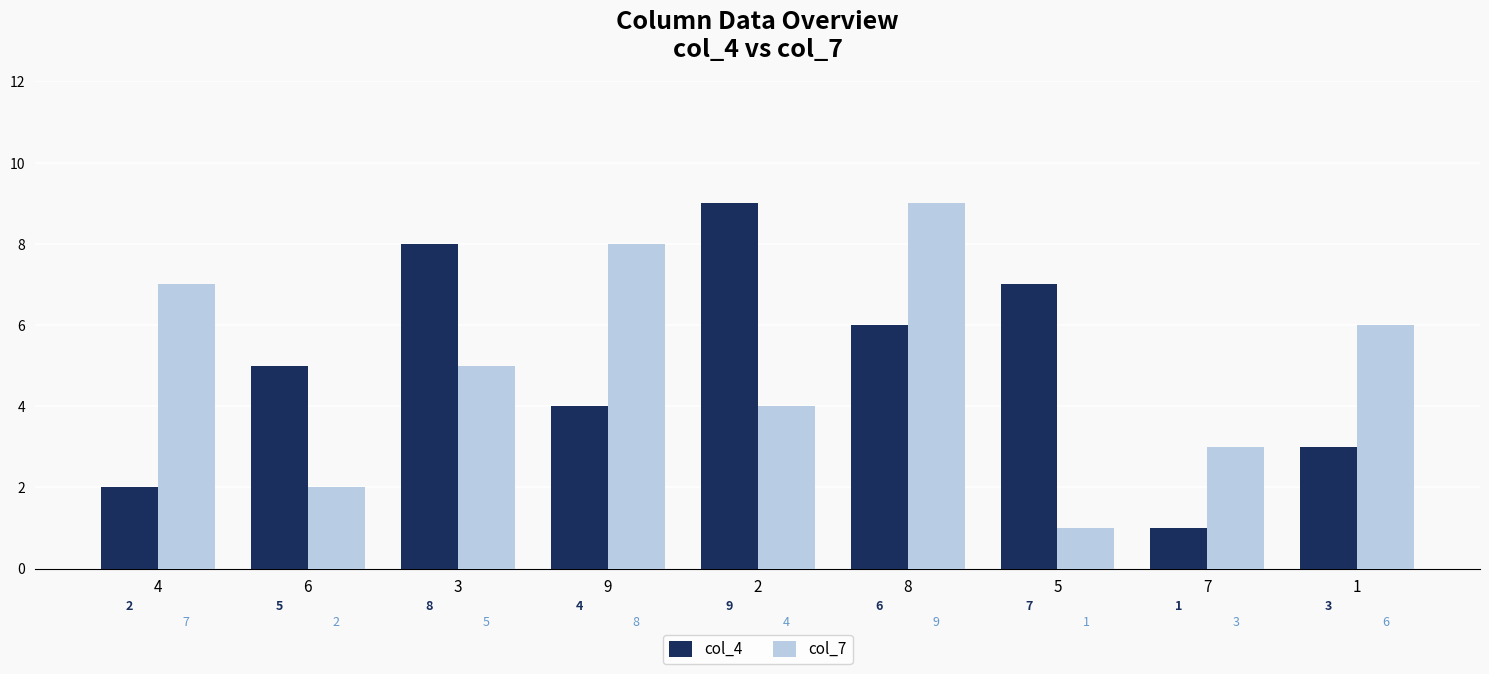

At 8, list the series in order from smallest to largest.

col_4, col_7